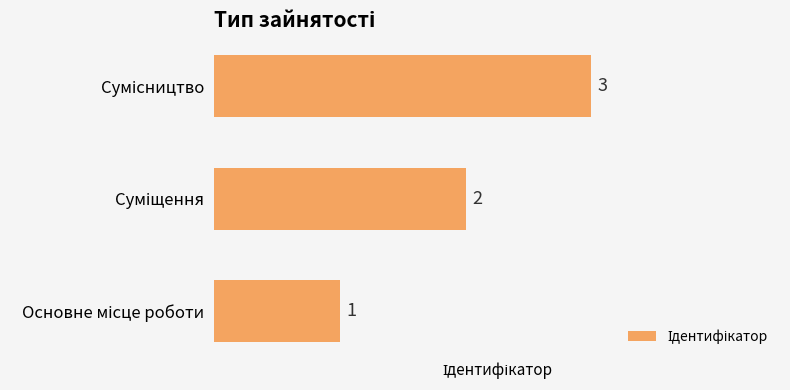

What is the sum of all values?

6